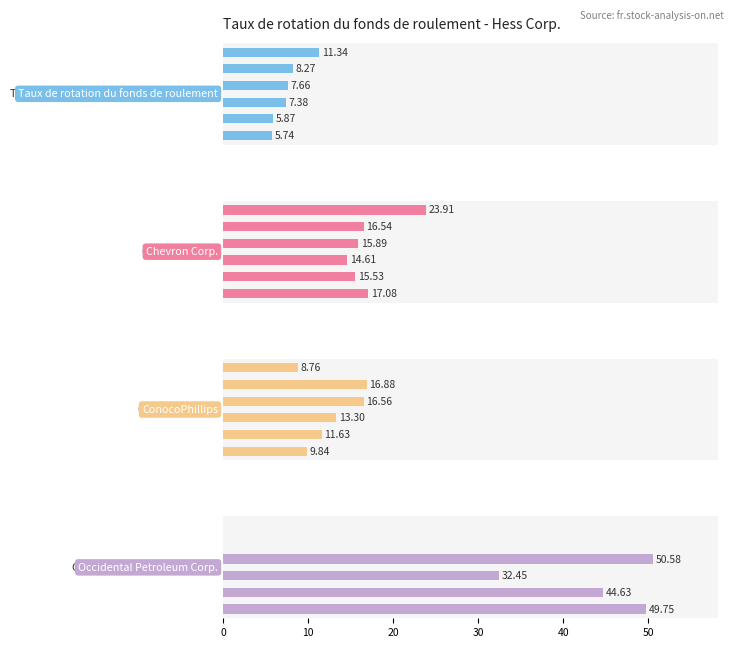

True or false: Taux de rotation du fonds de roulement has a value of 13.3 at 20.

False